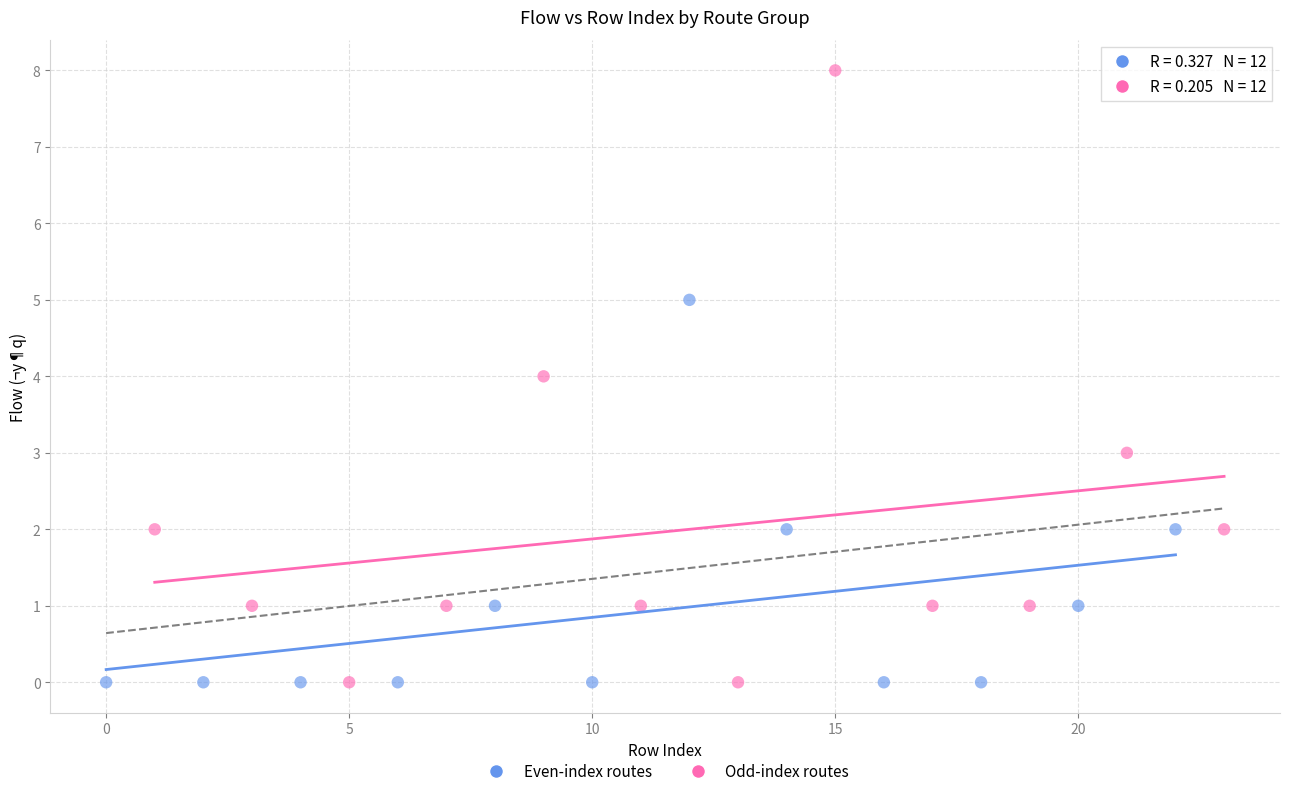

Which series contains the highest Y value?

Odd-index routes